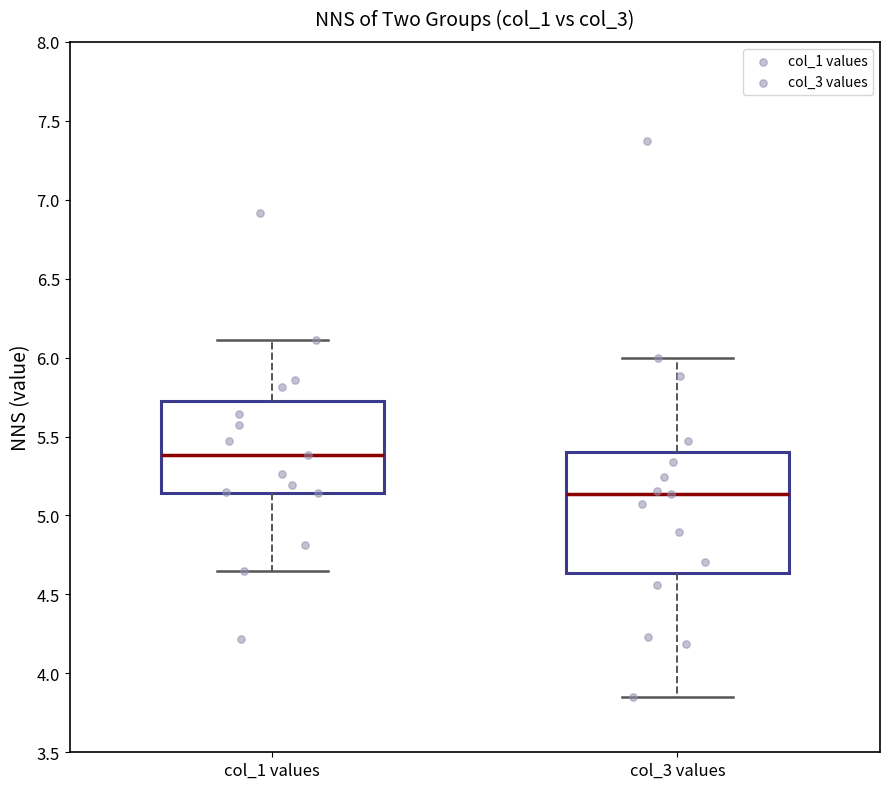

Reading left to right, transcribe this box plot: for each box, give where its median line is, the range the box spans, and where its two whiskers end, as read against the y-axis. The values are not printed on the chart, so give them approximately, as read against the axis.

col_1 values: median 5.40, box 5.15 to 5.75, whiskers 4.65 to 6.10
col_3 values: median 5.15, box 4.65 to 5.40, whiskers 3.85 to 6.00